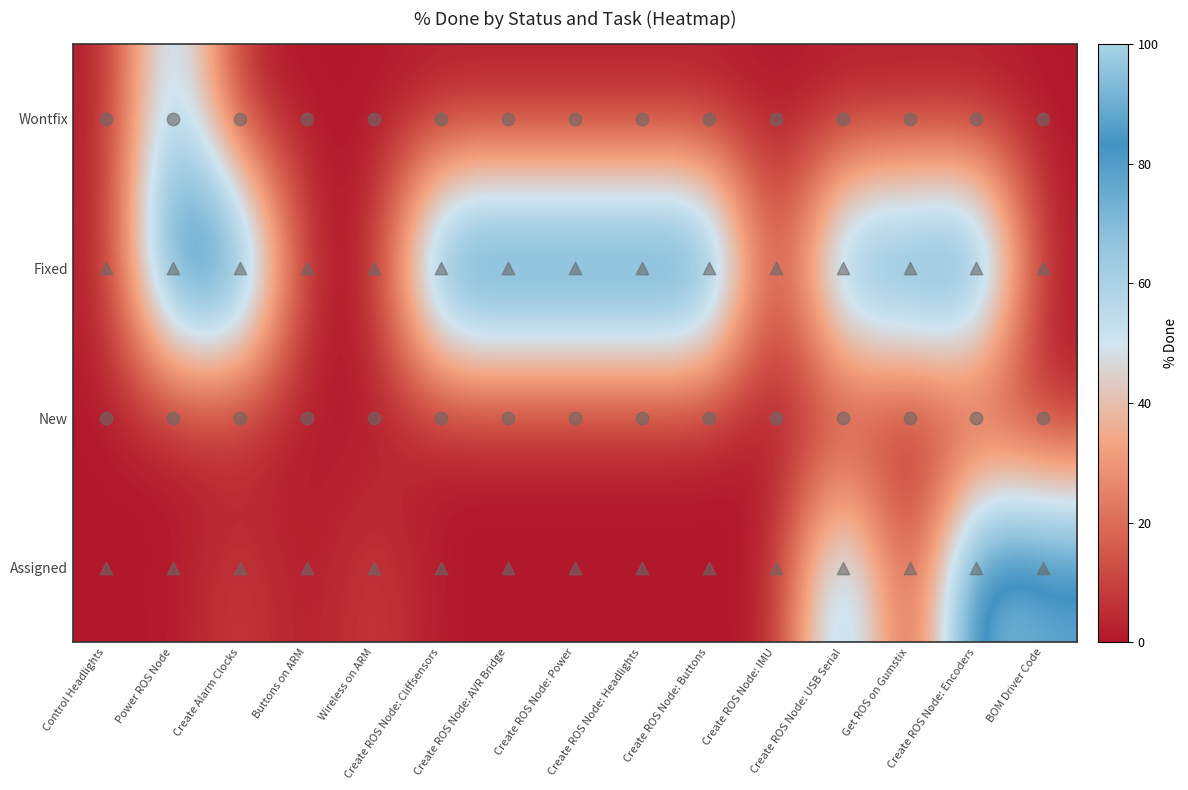

Between Create Alarm Clocks and Create ROS Node: IMU, which series saw the biggest shift?

Fixed